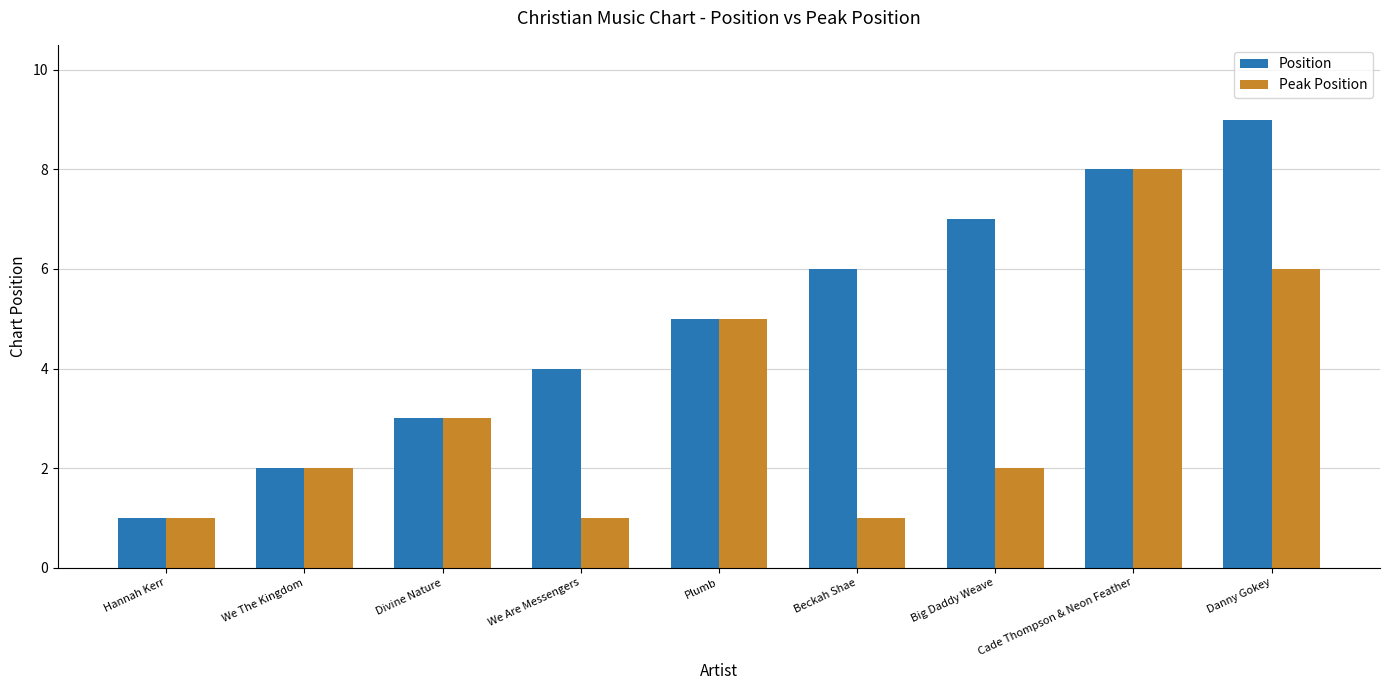

What is the value of the Peak Position bar at the 5th from the left?

5